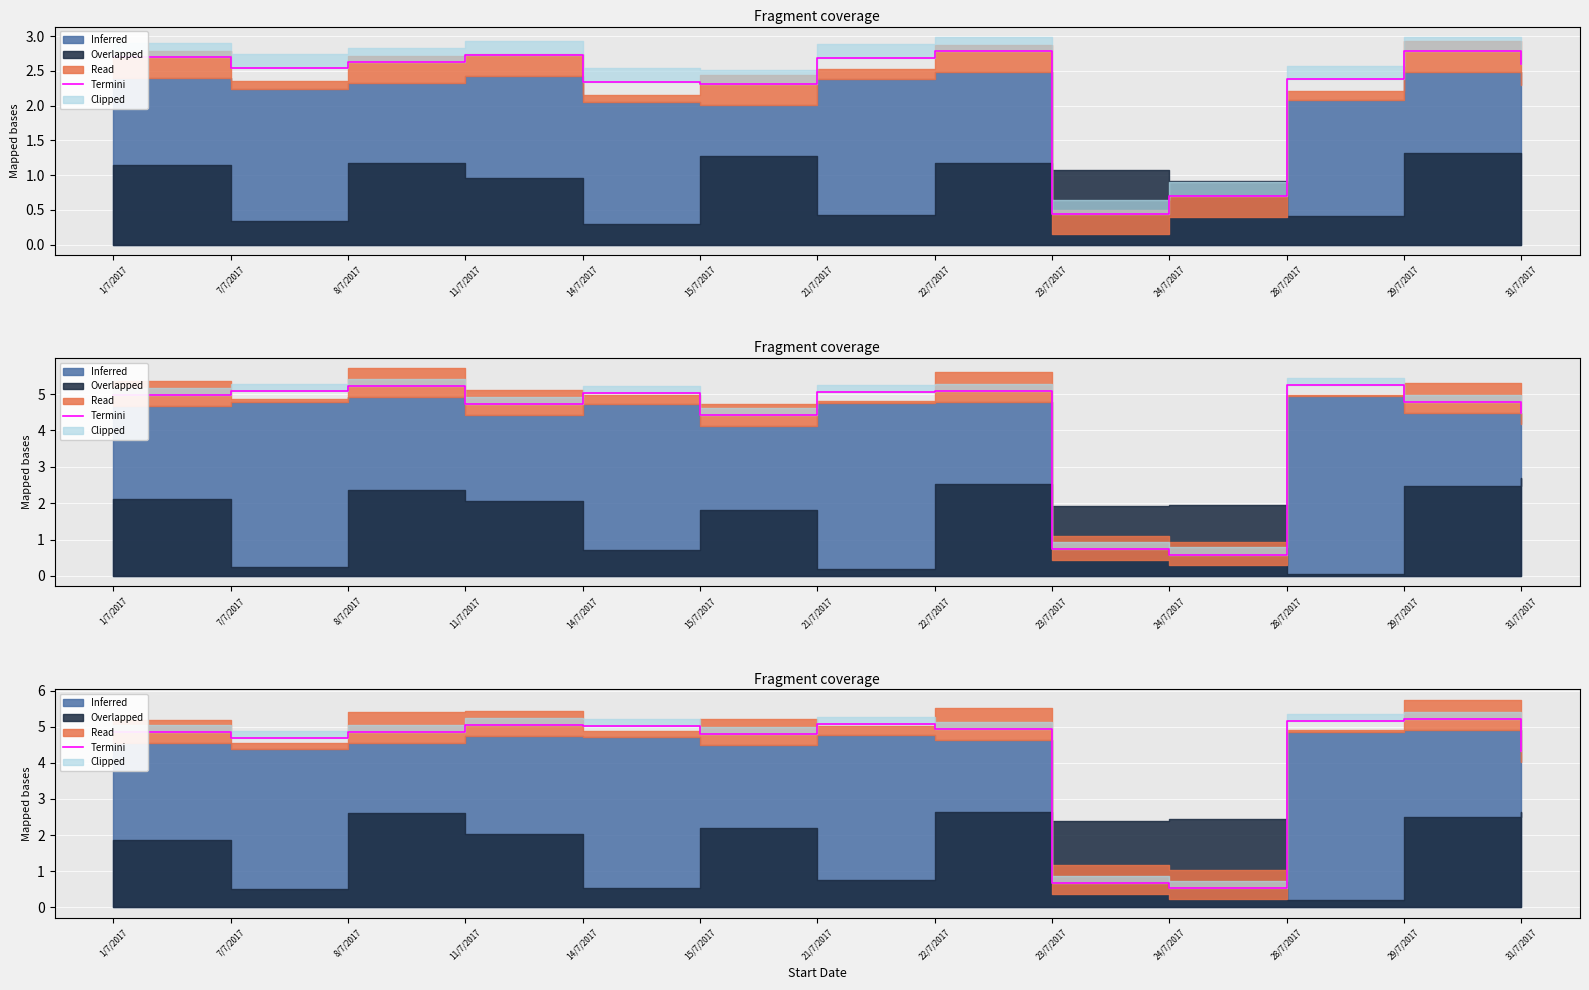

Which has a higher value, 29/7/2017 or 28/7/2017?

29/7/2017